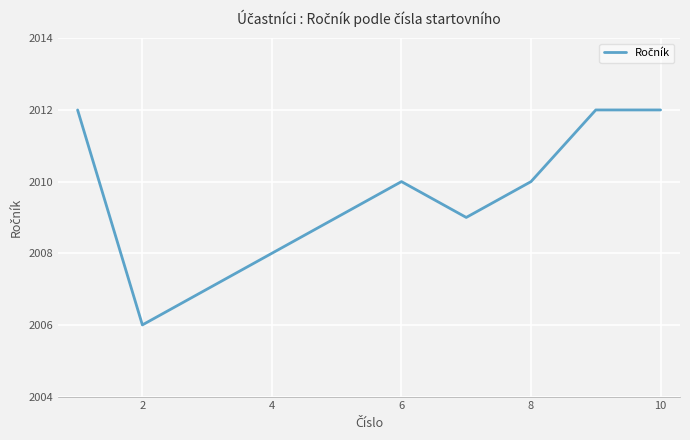

What is the smallest value displayed?

2006